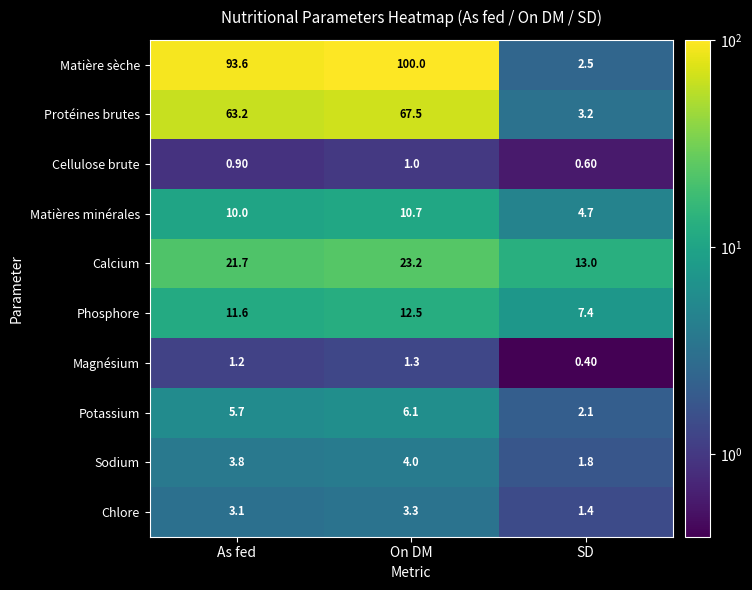

Which category has the lowest value in the Calcium series?

SD